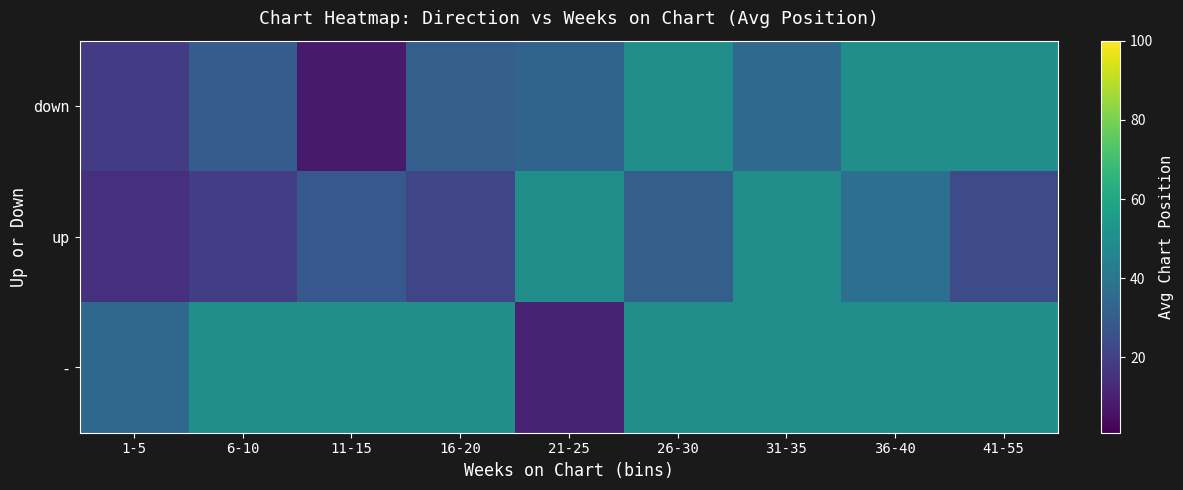

Between 1-5 and 36-40, which is larger?

36-40